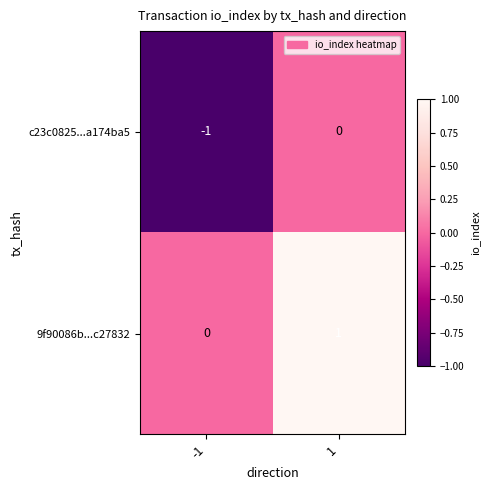

Which label corresponds to the largest value in the chart?

1